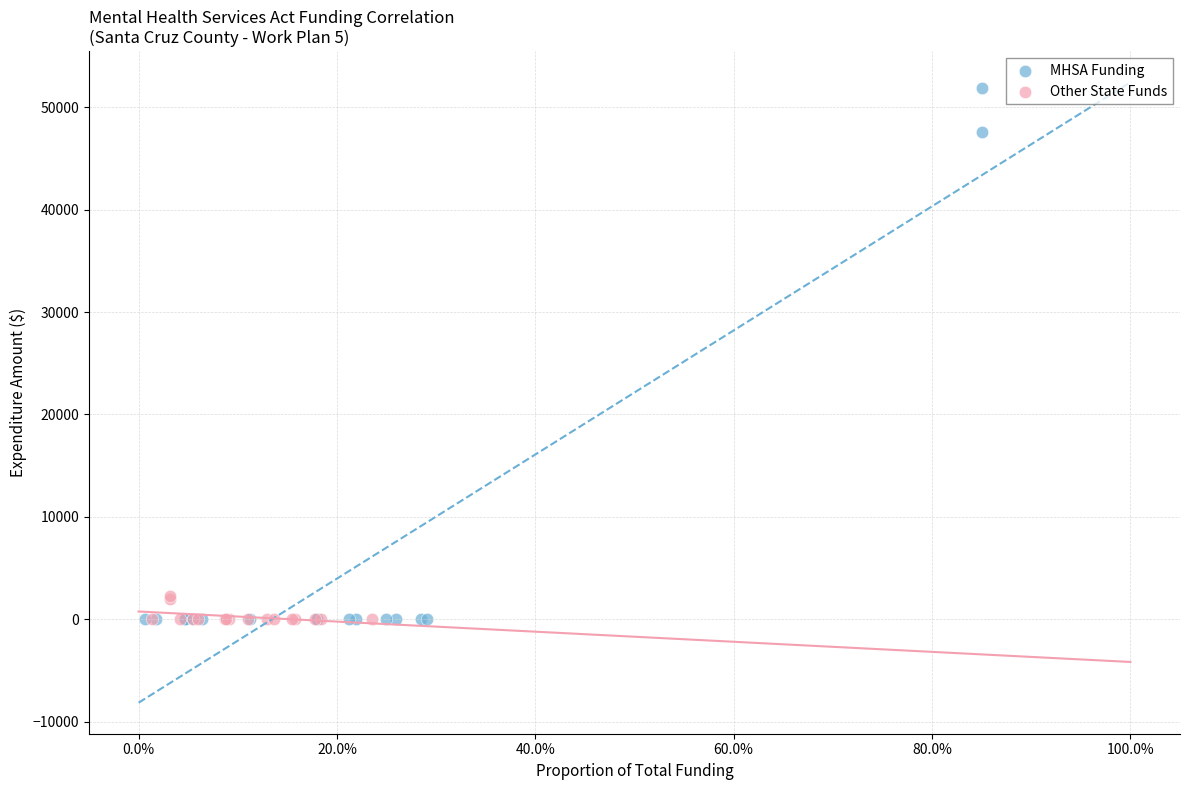

Which series reaches the maximum Y coordinate?

MHSA Funding